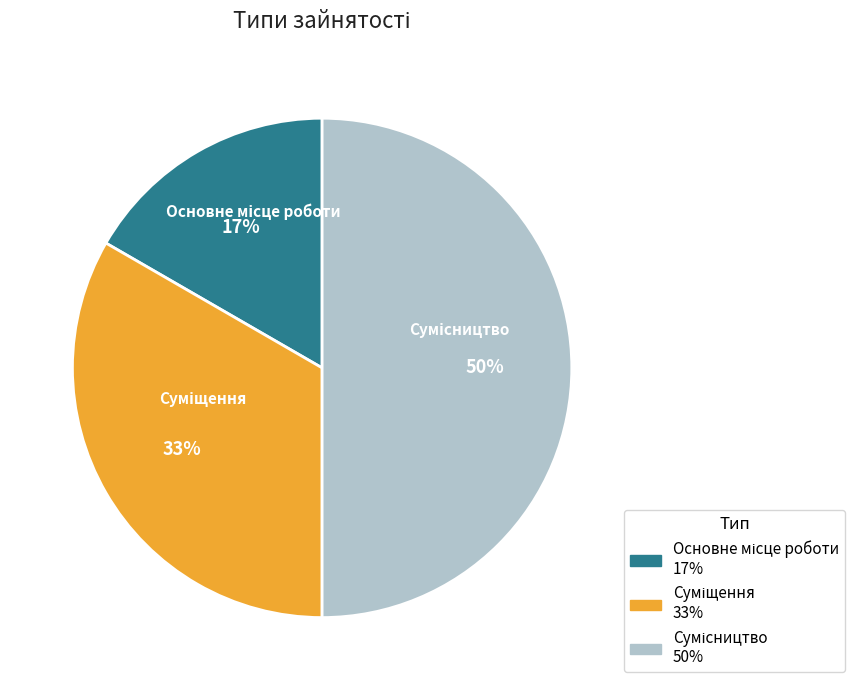

To the nearest percent, what is the difference between the largest and smallest slice percentages?

33%